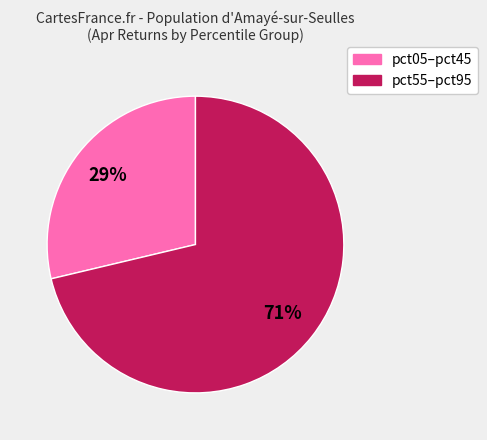

Does any single category account for the majority?

Yes